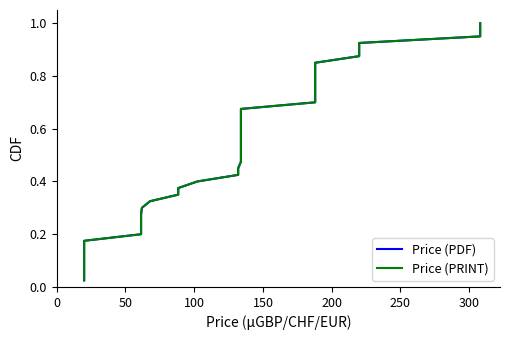

How many lines are shown in the chart?

2